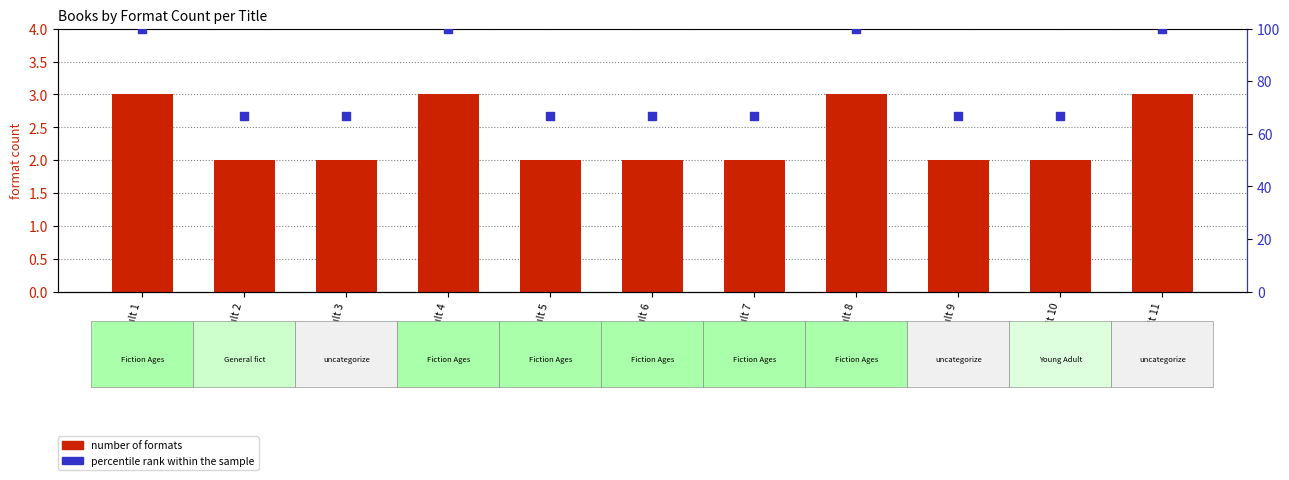

At which category is the sum across all series the highest?

Result 1